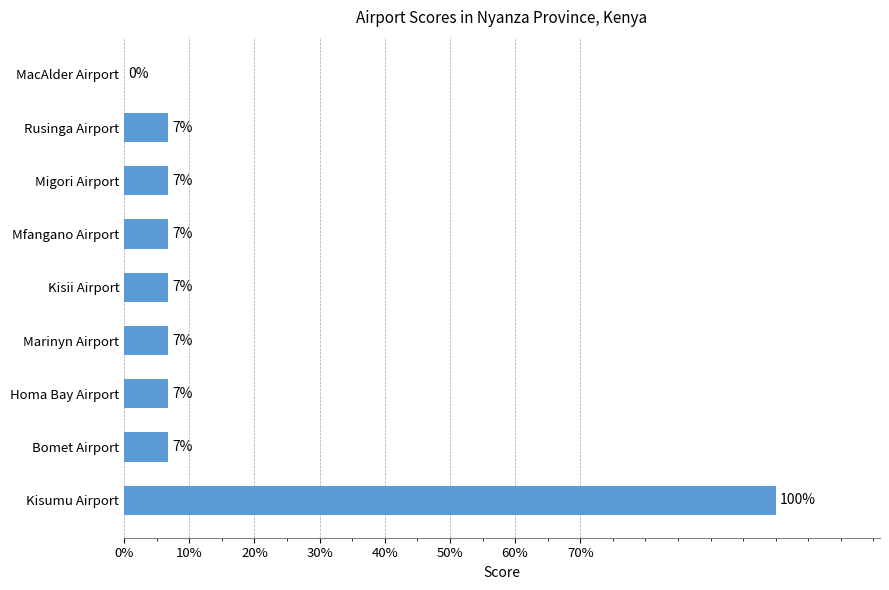

How many positive values are there?

8